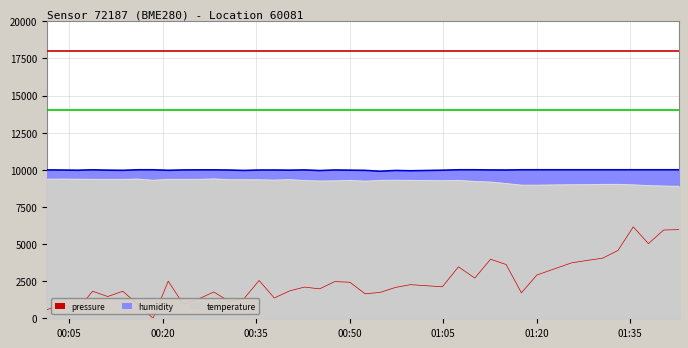

The value of pressure at 2023-04-08T01:30:34 is 1784.5. True or false?

False